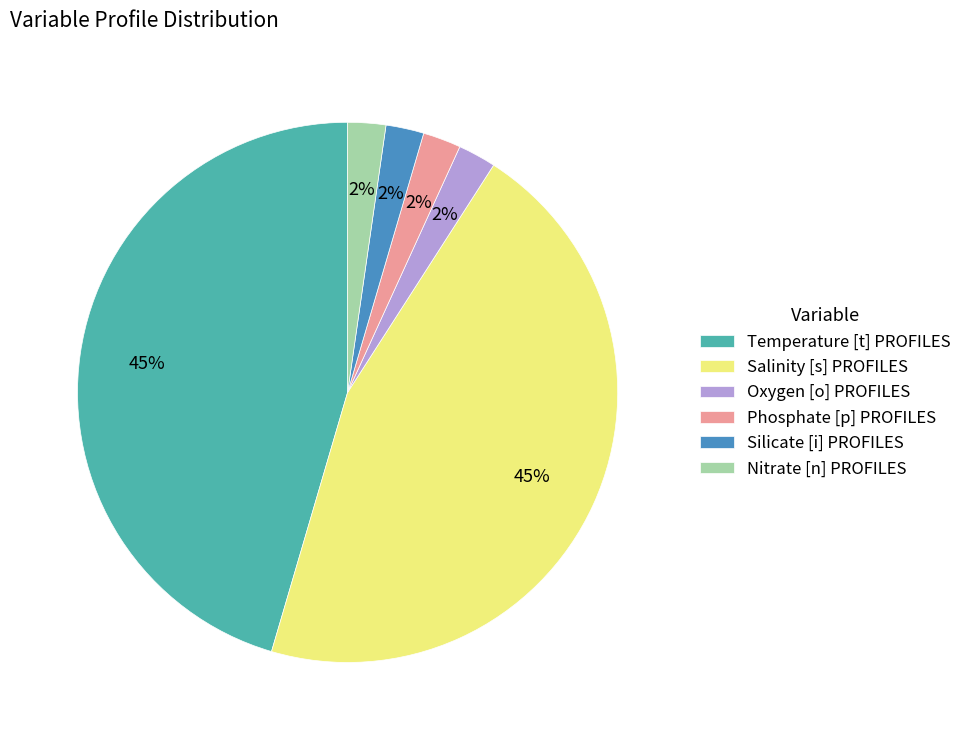

Does Salinity [s] PROFILES account for over 50% of the chart?

No